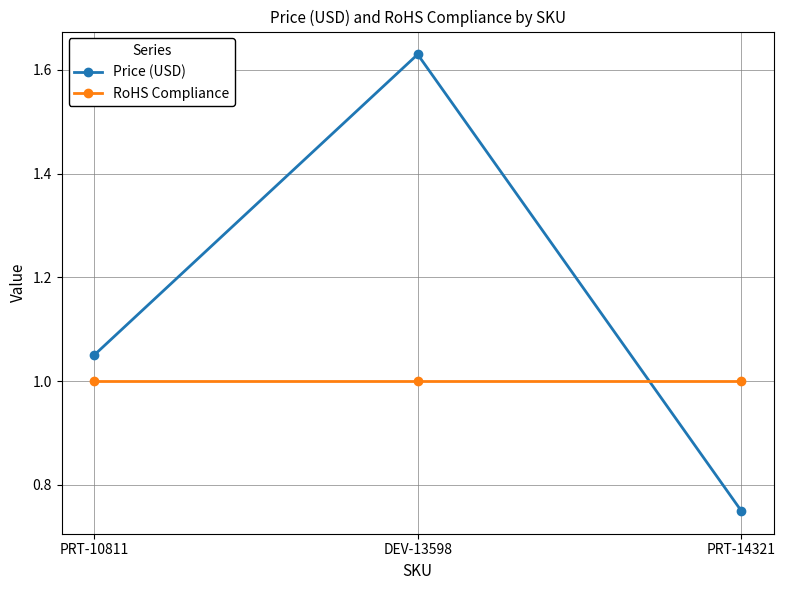

How many lines are shown in the chart?

2